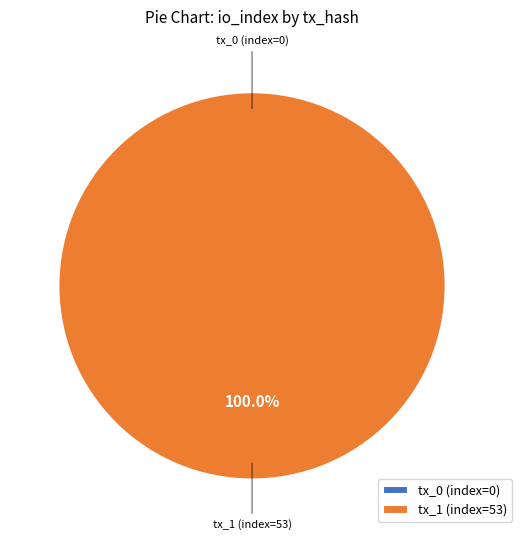

To the nearest percent, what is the difference between the tx_0 (index=0) and tx_1 (index=53) slice percentages?

100%